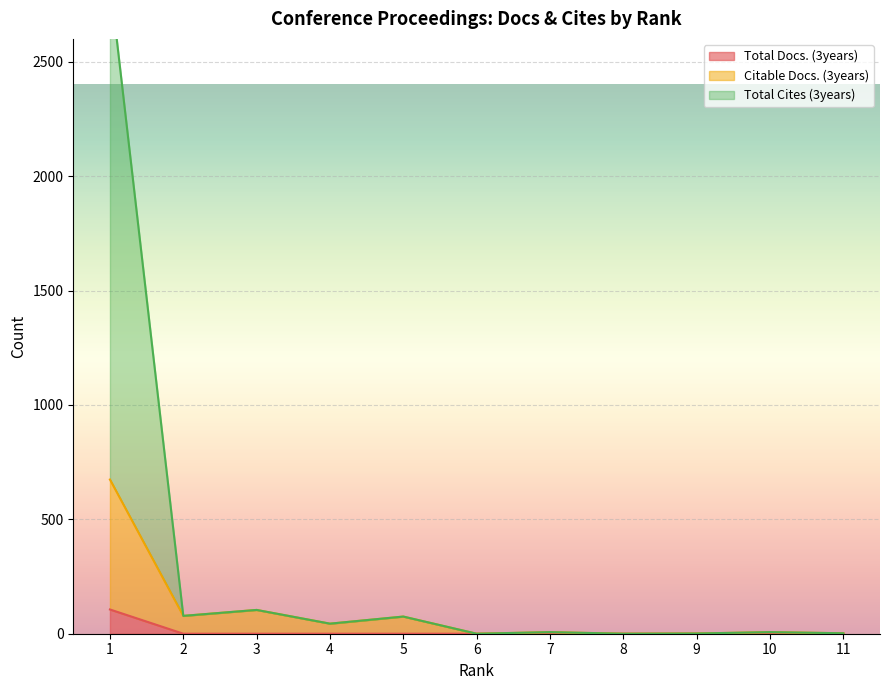

Which series has the widest spread of values?

Total Cites (3years)